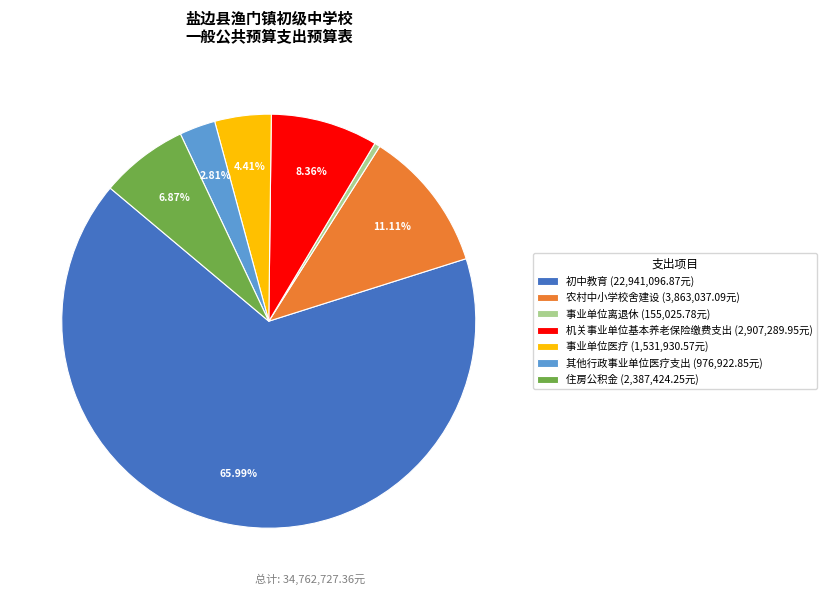

What is the majority slice?

初中教育